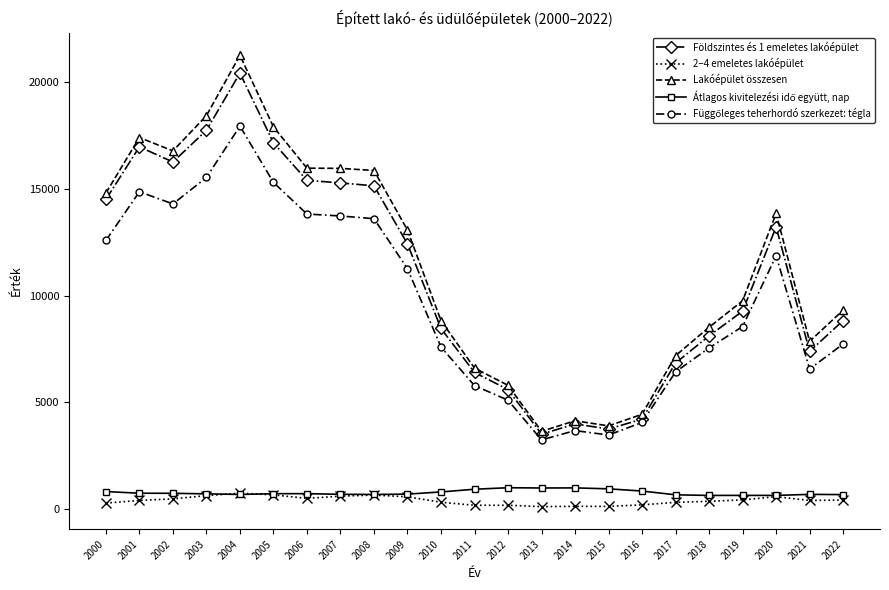

Which series has the largest total across all categories?

Lakóépület összesen